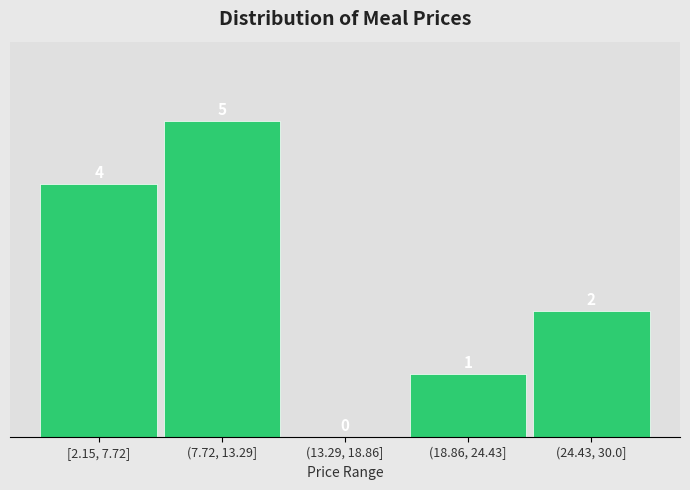

Reading left to right, transcribe all the data shown in this chart.

[2.15, 7.72]=4	(7.72, 13.29]=5	(13.29, 18.86]=0	(18.86, 24.43]=1	(24.43, 30.0]=2